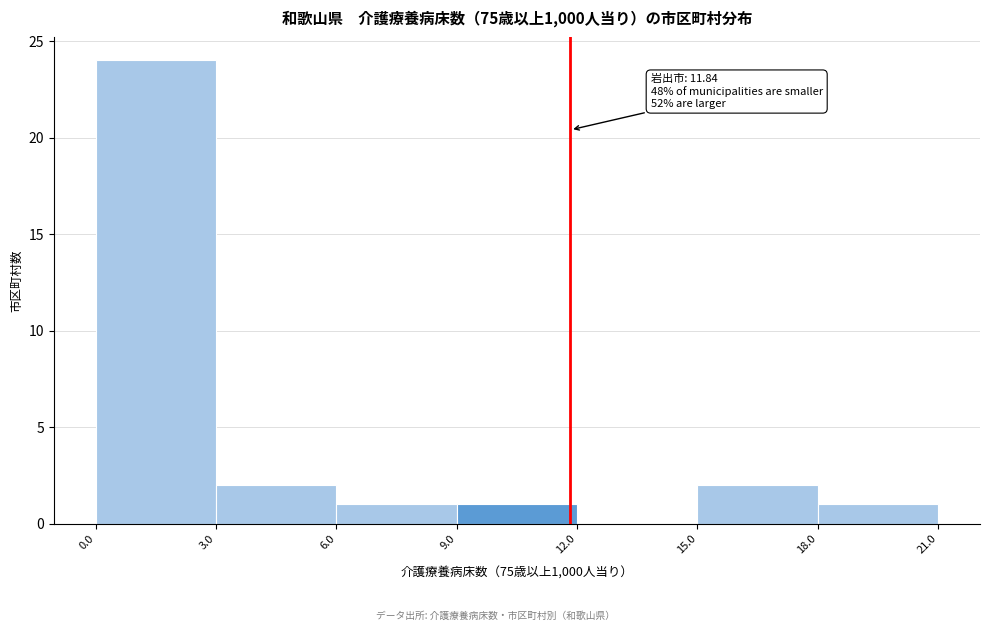

Which range on the x-axis has the tallest bar?

0.0 to 3.0